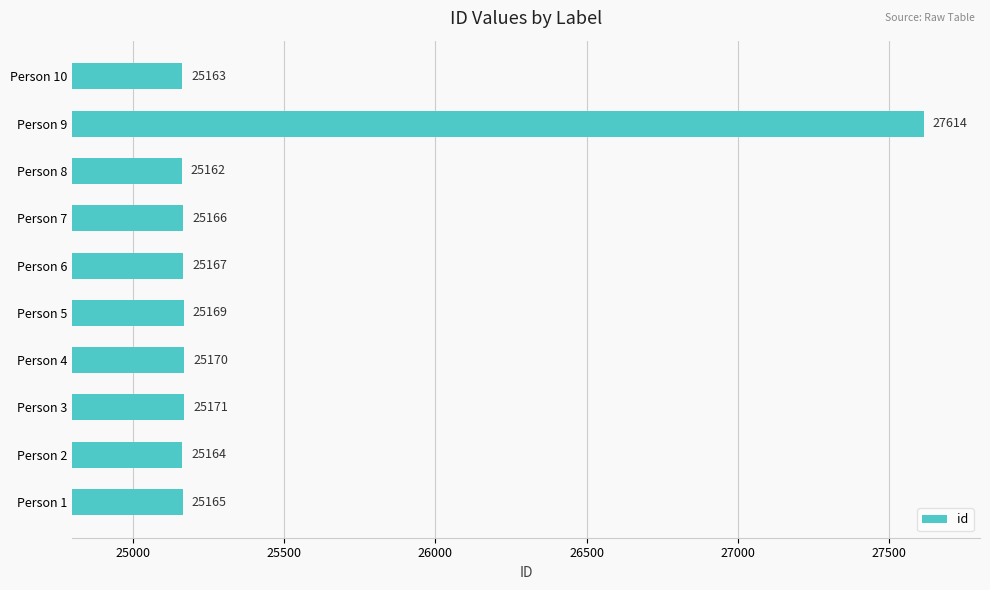

Reading bottom to top, extract all data points from this chart.

Person 1=25165	Person 2=25164	Person 3=25171	Person 4=25170	Person 5=25169	Person 6=25167	Person 7=25166	Person 8=25162	Person 9=27614	Person 10=25163